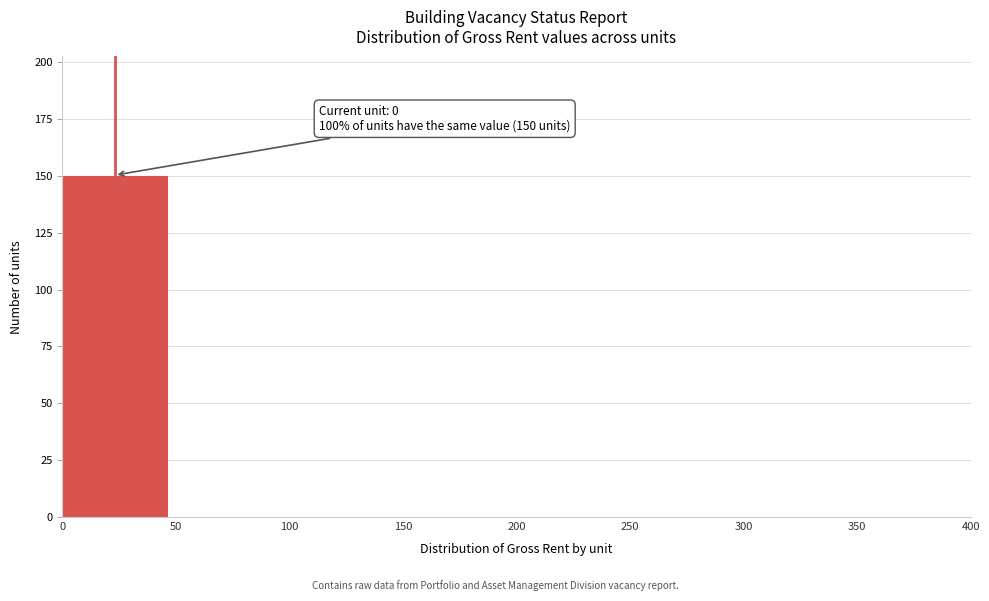

Which range on the x-axis has the tallest bar?

0 to 50